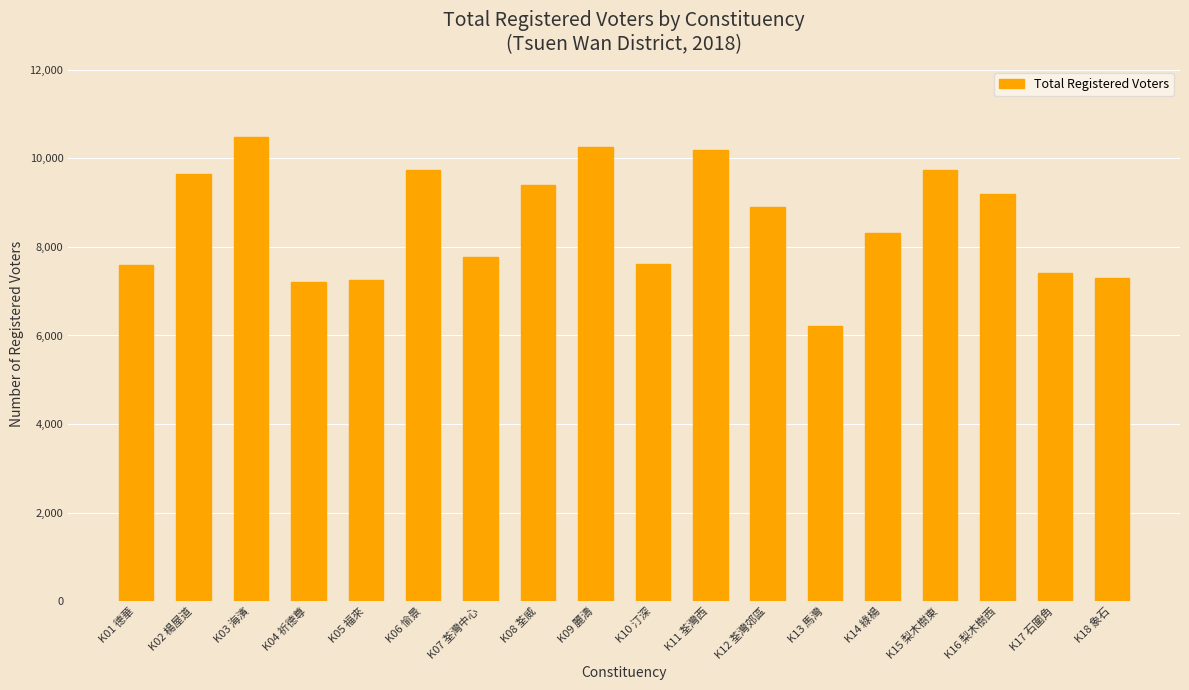

Count the number of data series in this chart.

1